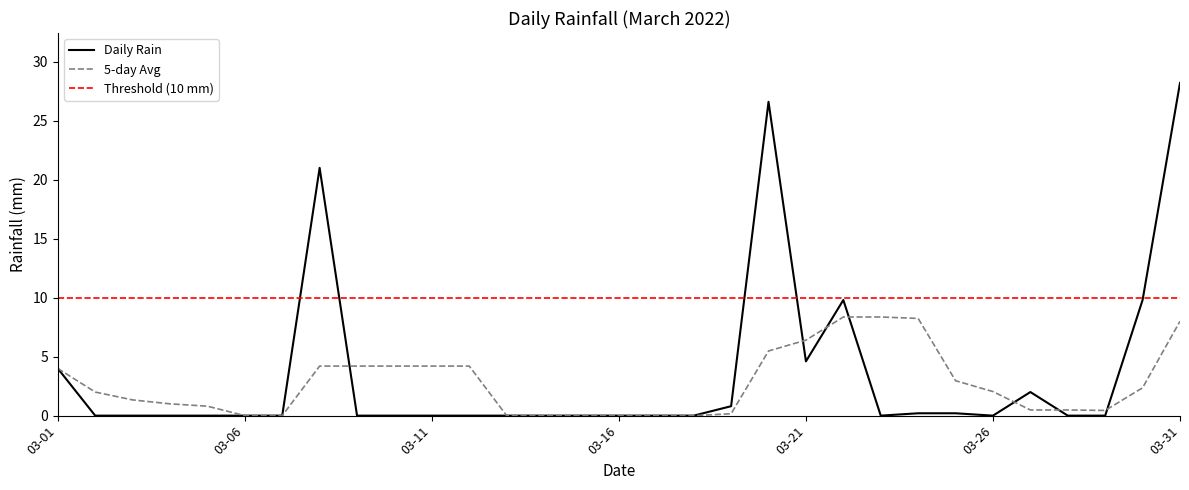

What is the maximum value shown in the chart?

28.2